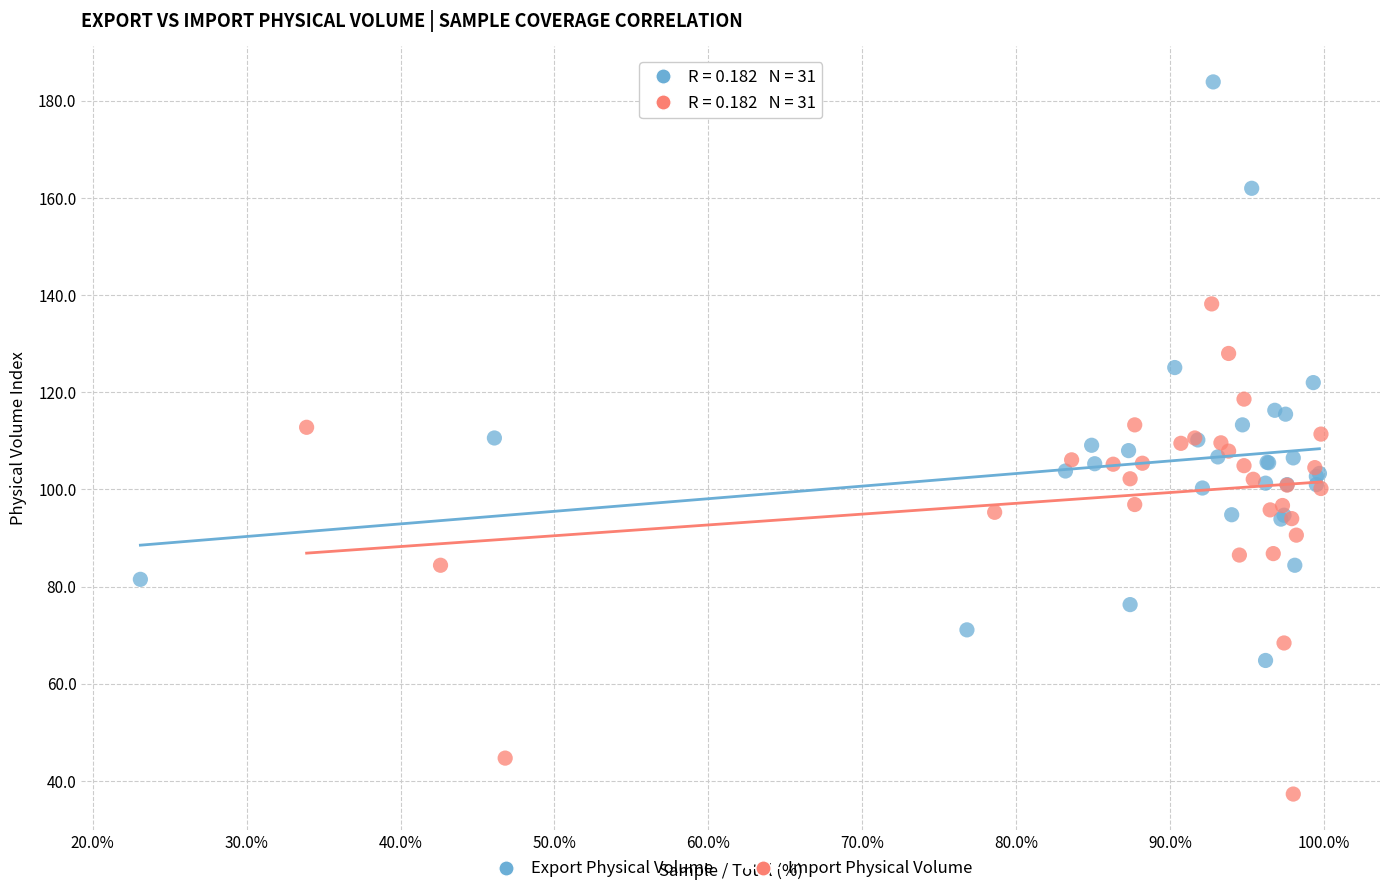

Which series has the largest Y range (max minus min)?

Export Physical Volume